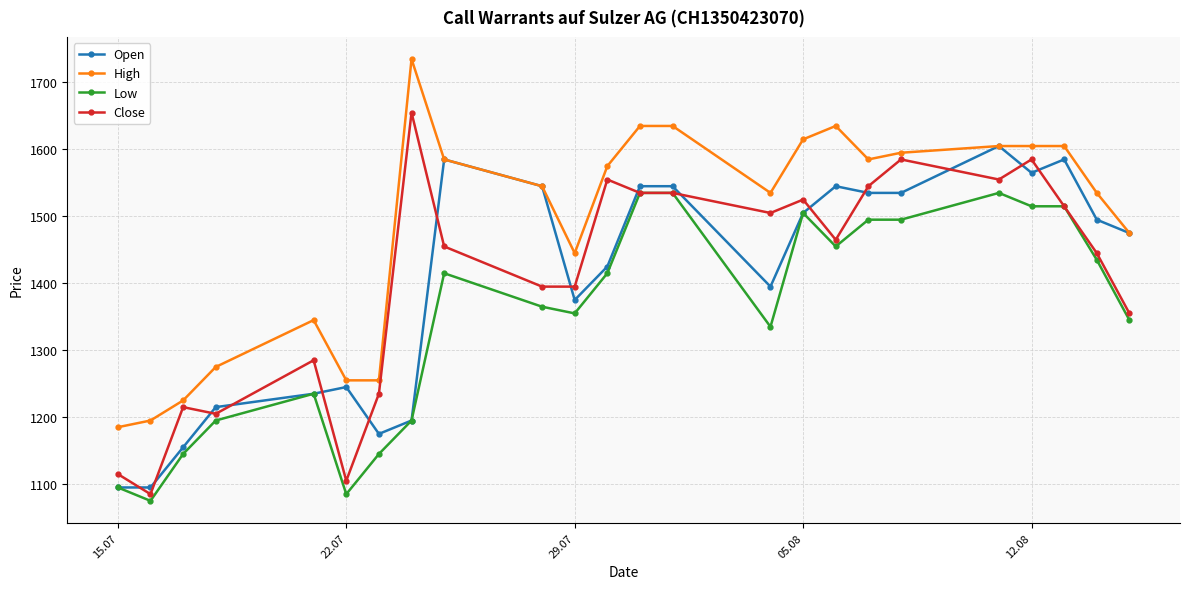

True or false: Low and High cross at least once.

False